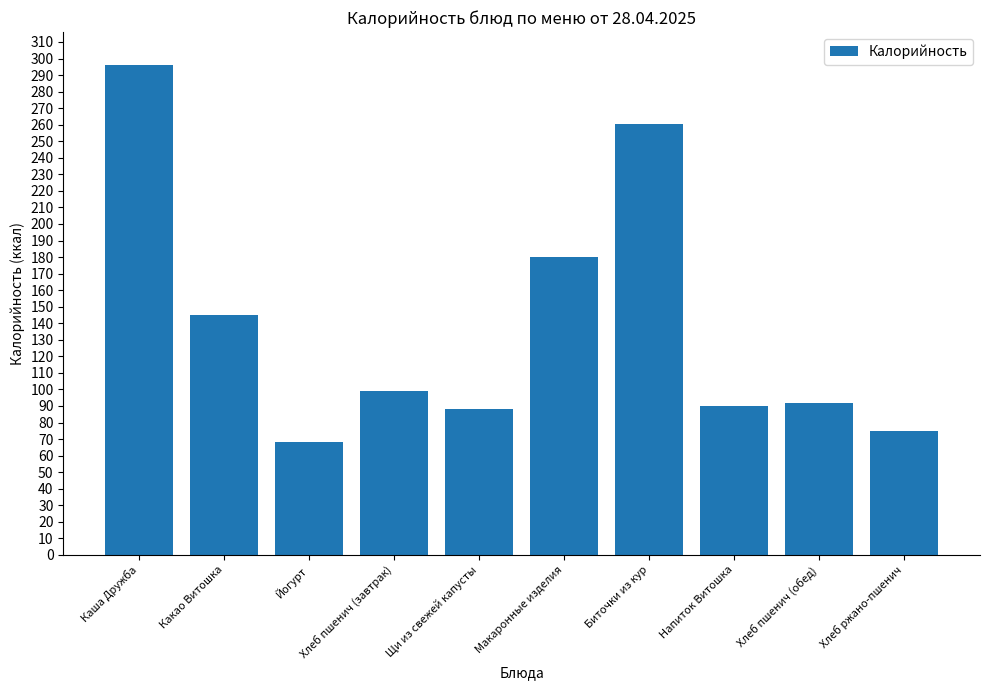

True or false: the data shows 99.0 at Хлеб пшенич (завтрак).

True